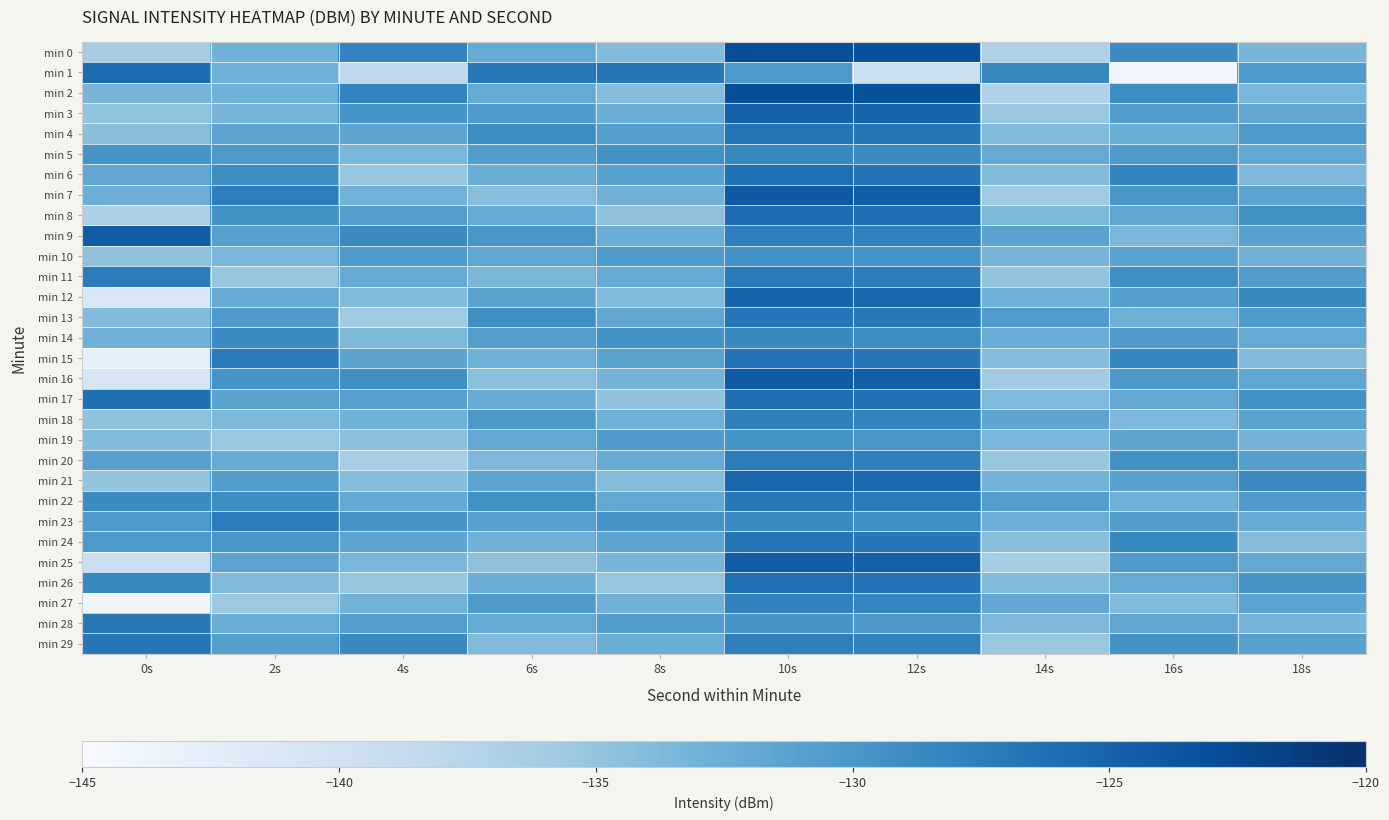

What is the maximum value shown in the chart?

-122.9